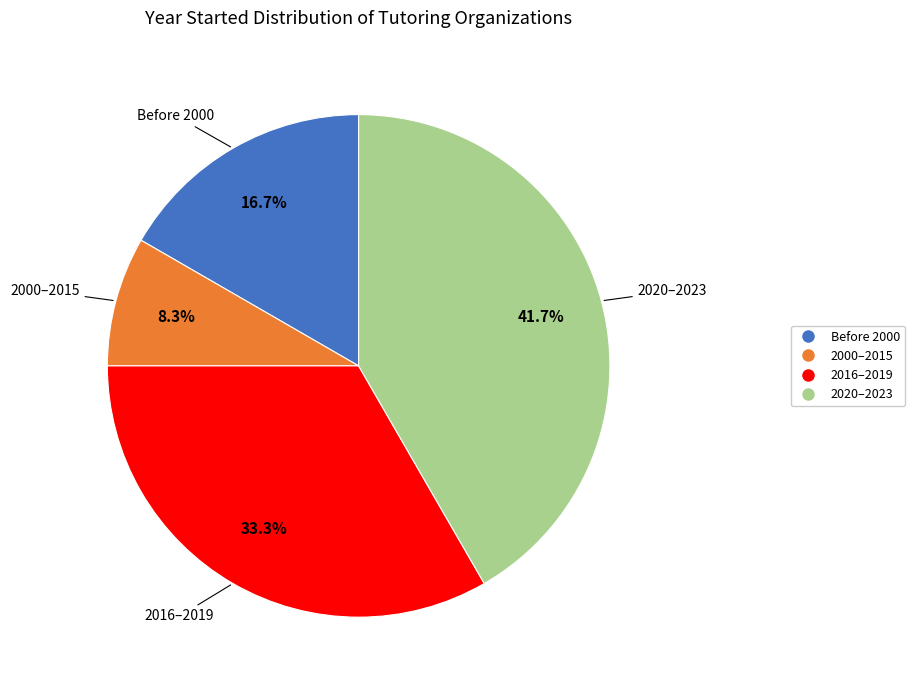

How many segments does this pie chart have?

4